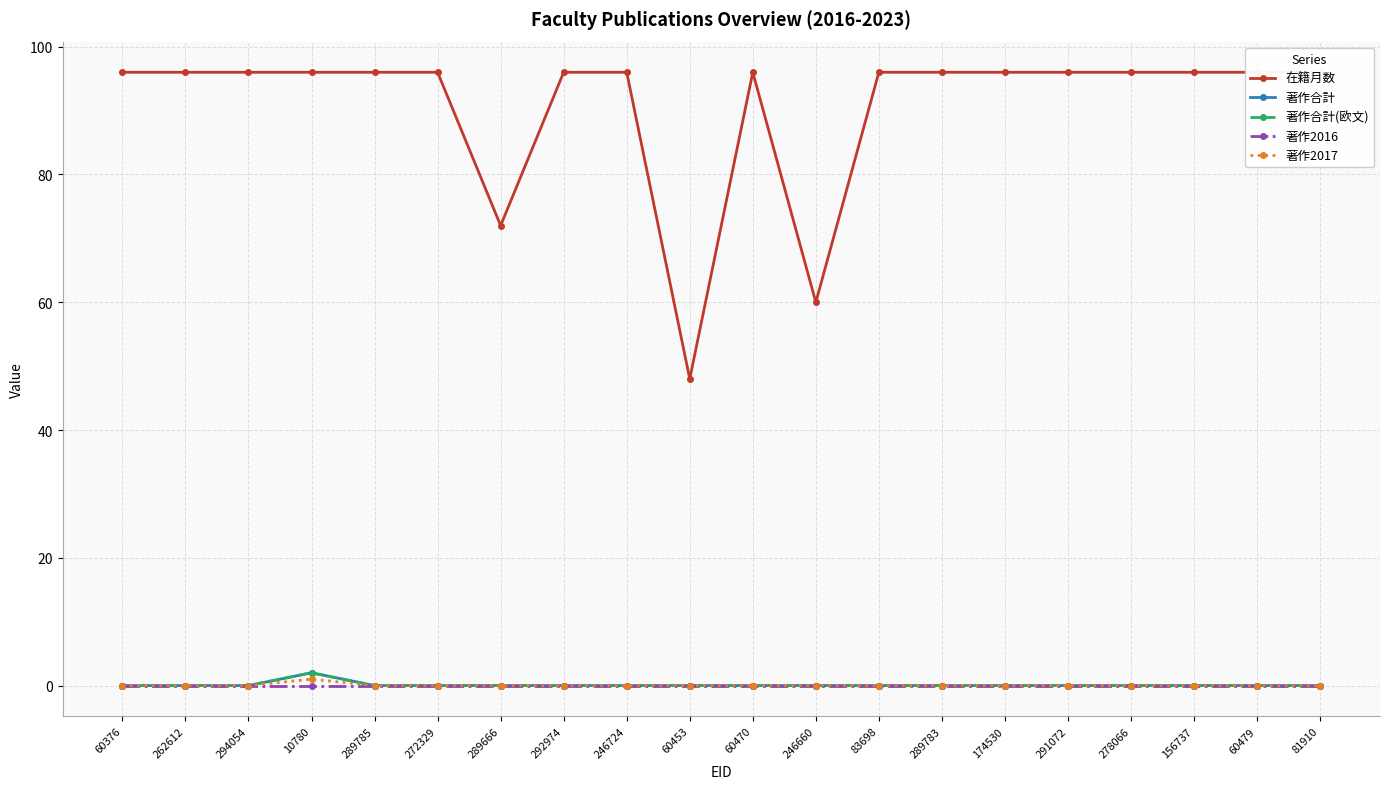

At which label is 著作合計 closest to 1?

60376